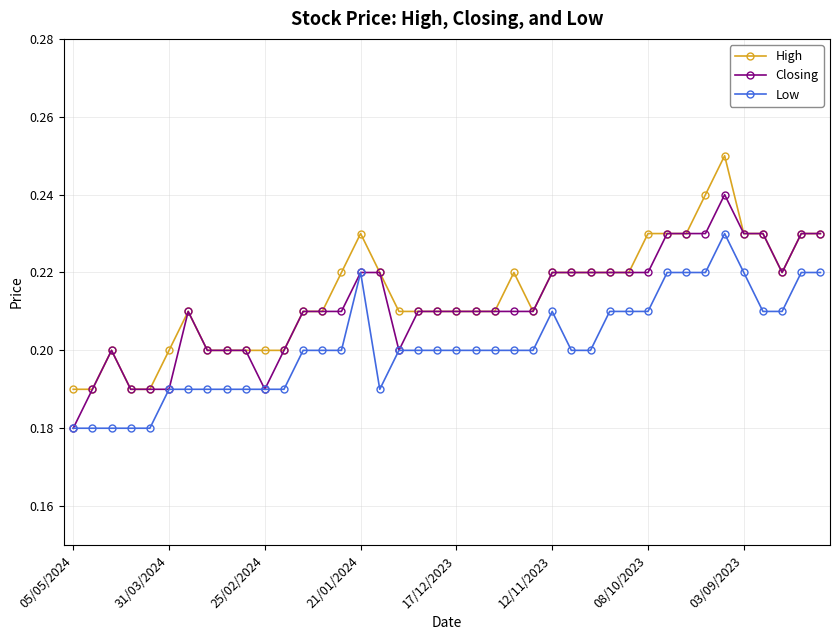

True or false: Low has more than 0 interior local peaks.

True